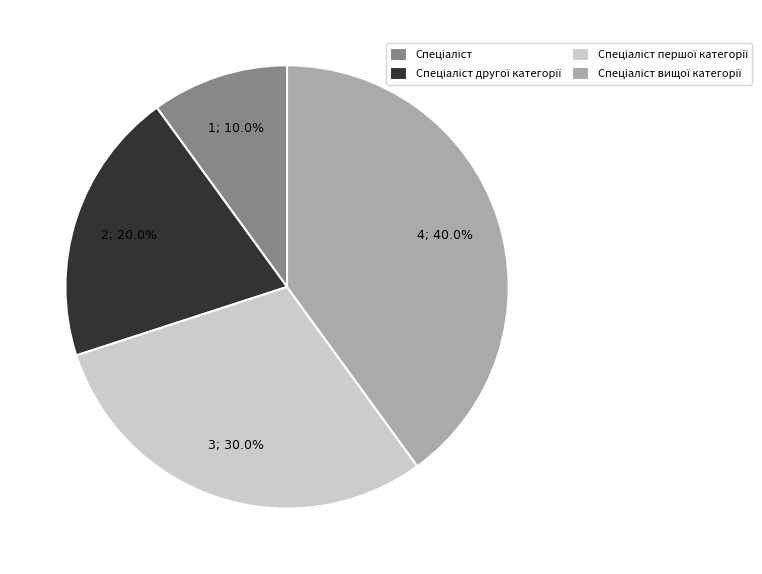

Is there any slice that represents more than half of the pie?

No